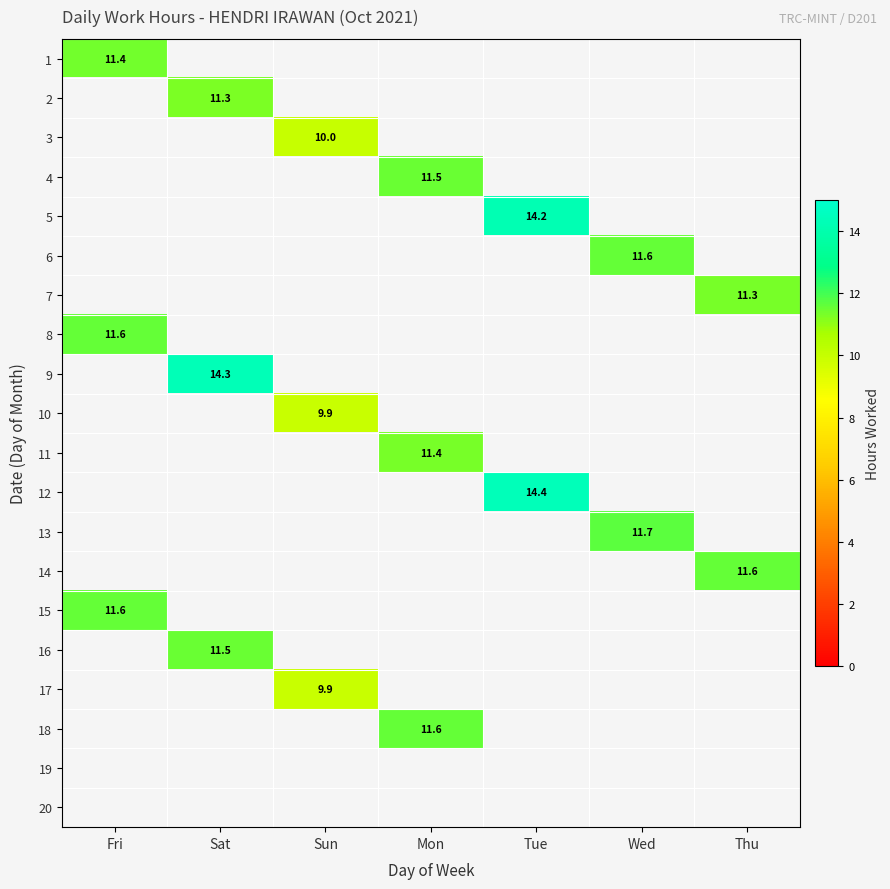

The value of 12 at Tue is 14.4. True or false?

True